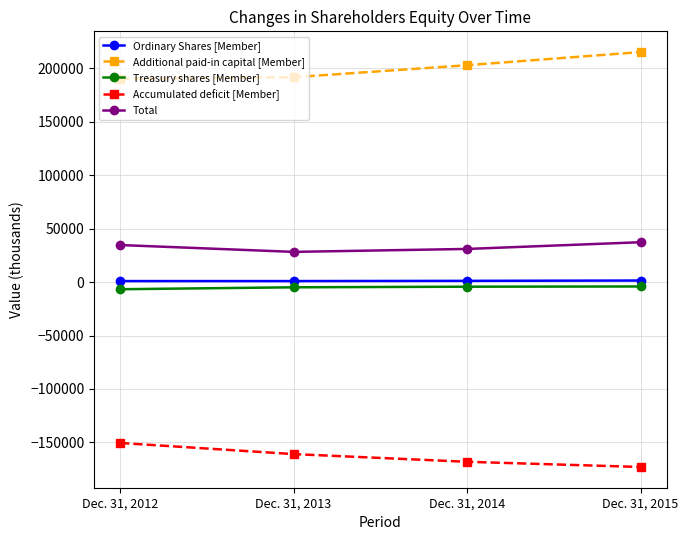

What is the value of the Total point at the 4th from the left?

37348